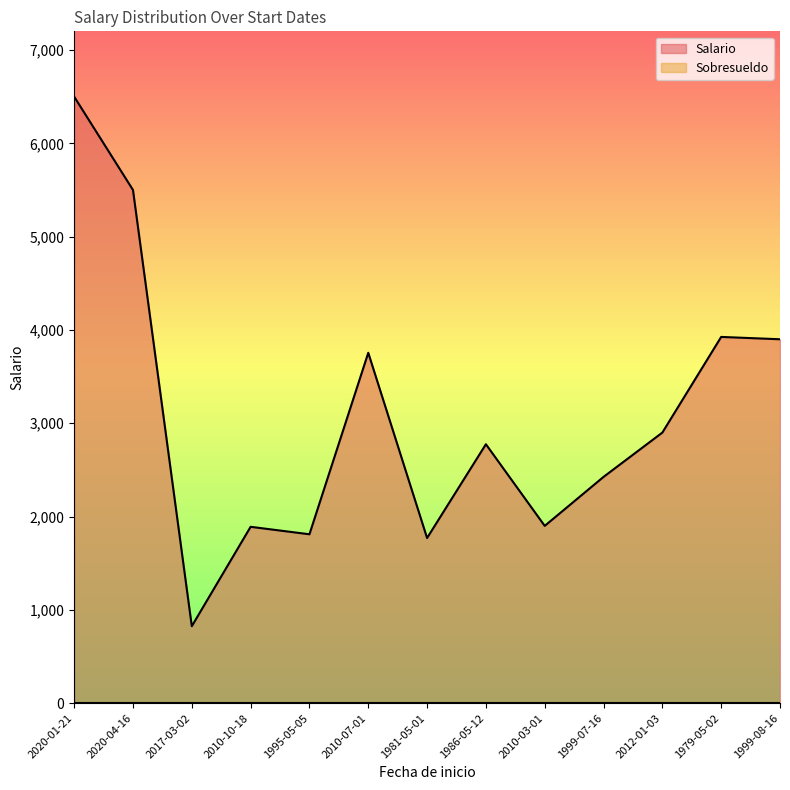

What is the sum of all values?

39875